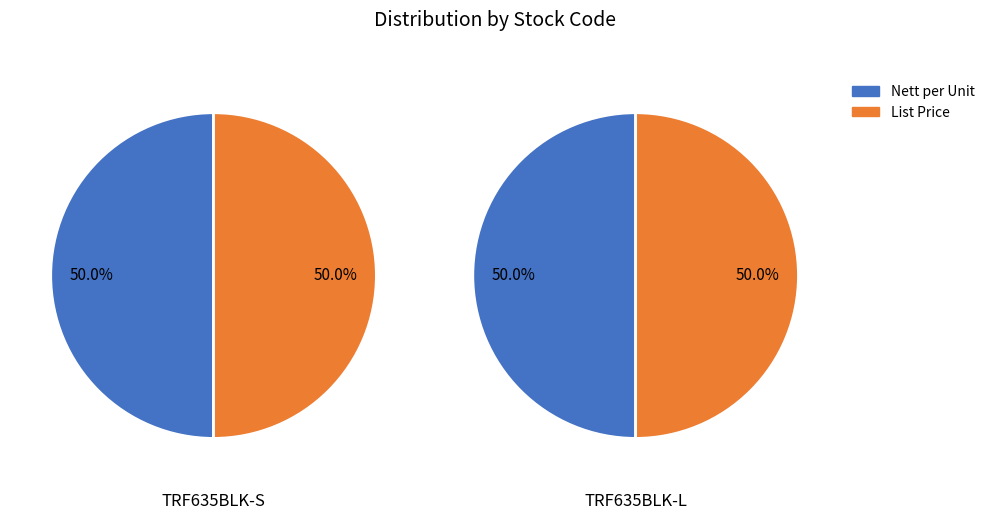

Count the number of slices in the pie.

2